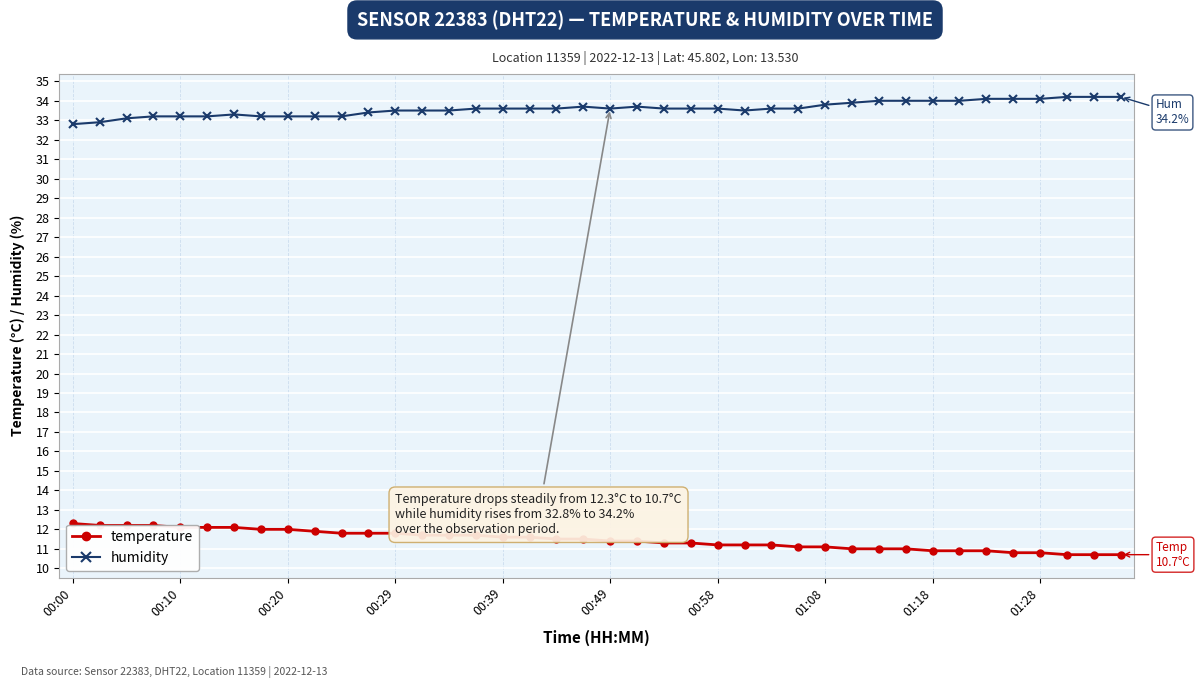

What is the difference between the second highest and minimum values in the humidity series?

1.4